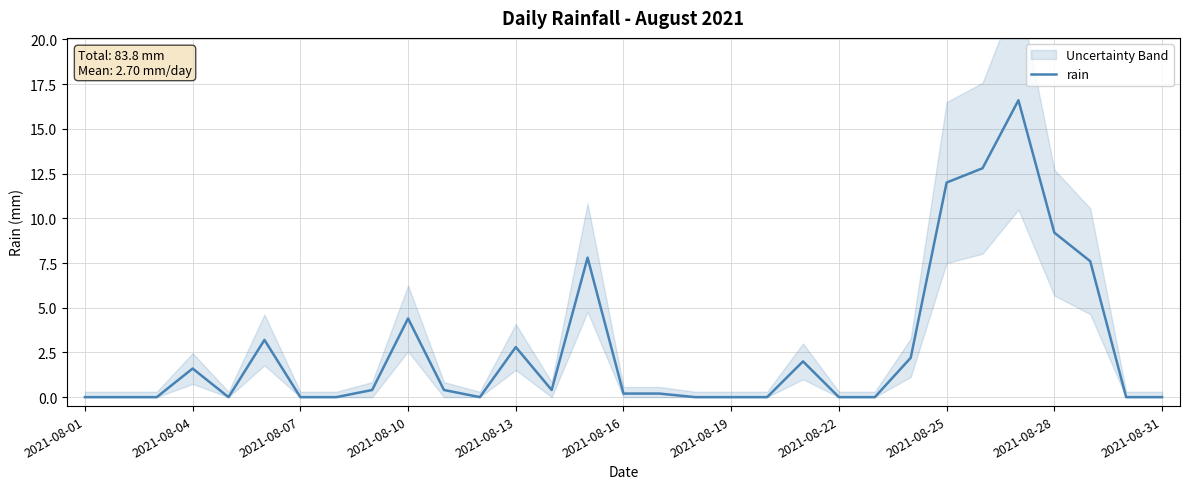

Is it true that rain equals 20.1 at 2021-08-25?

False